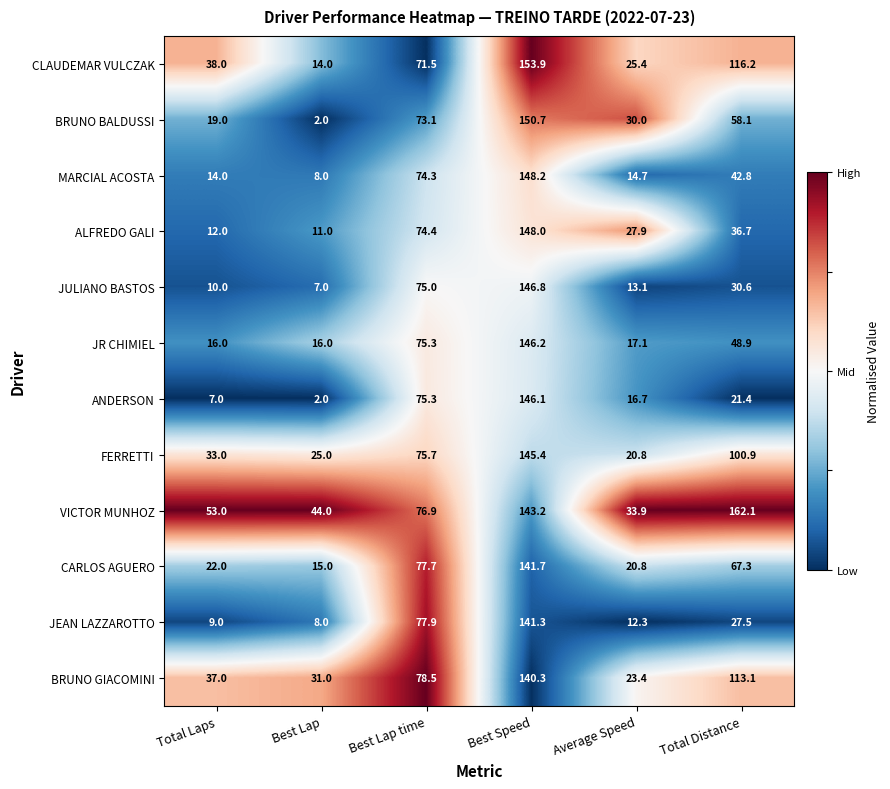

Is the value of ANDERSON at Best Speed greater than the value of BRUNO GIACOMINI at Total Distance?

Yes